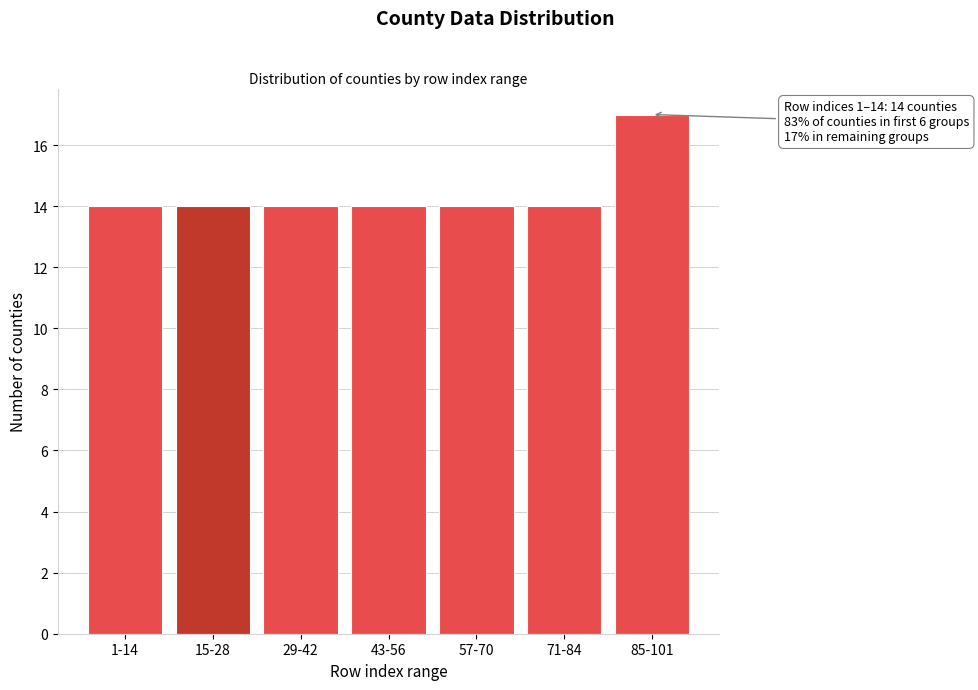

Reading left to right, transcribe all the data shown in this chart.

14	14	14	14	14	14	17